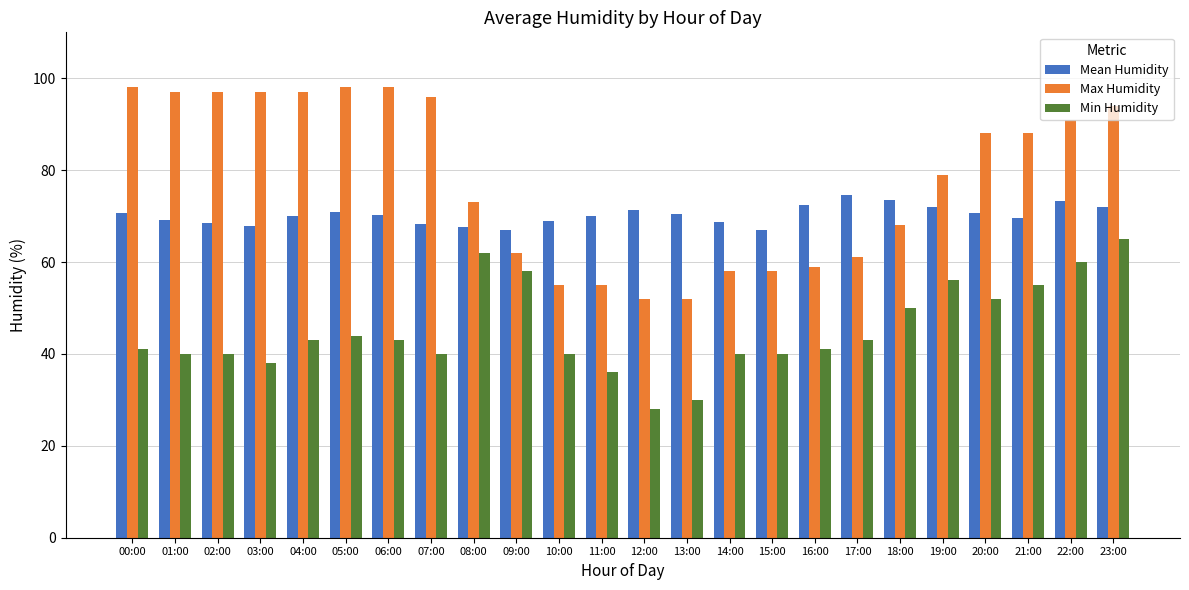

What is the smallest value displayed?

28.0